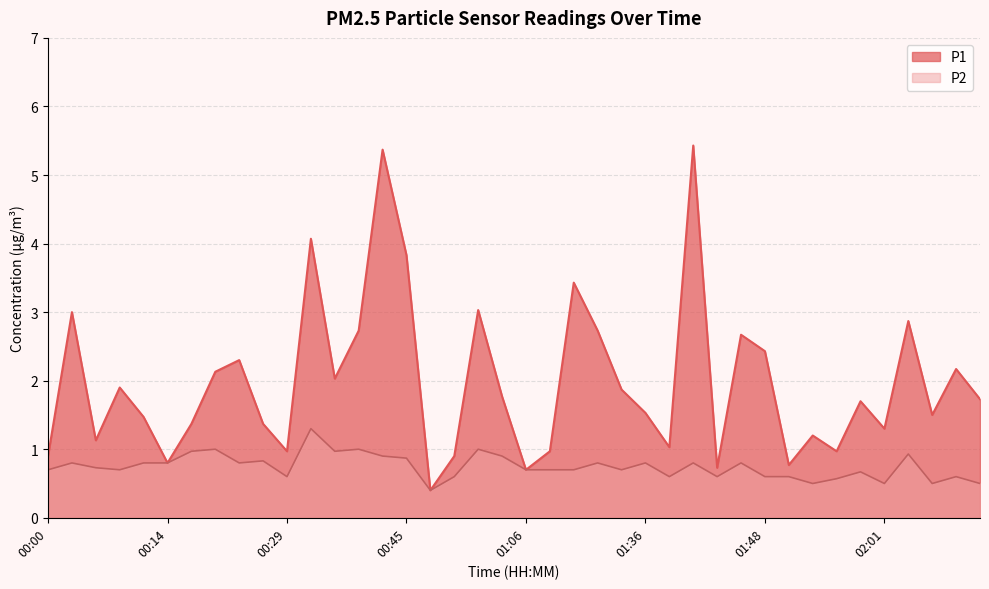

Between 00:24 and 00:19, which is larger?

00:19